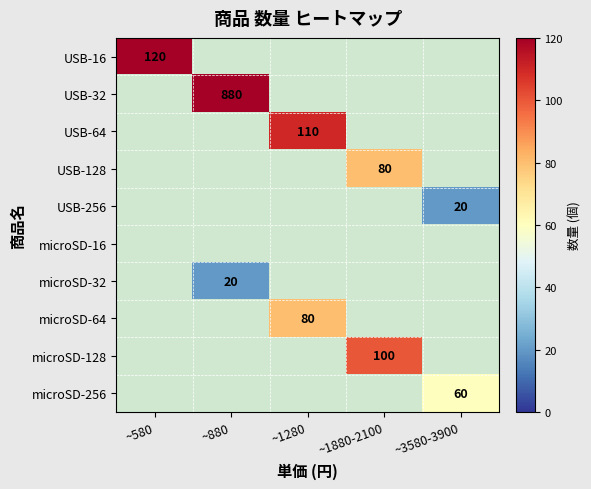

Which label corresponds to the largest value in the chart?

~880